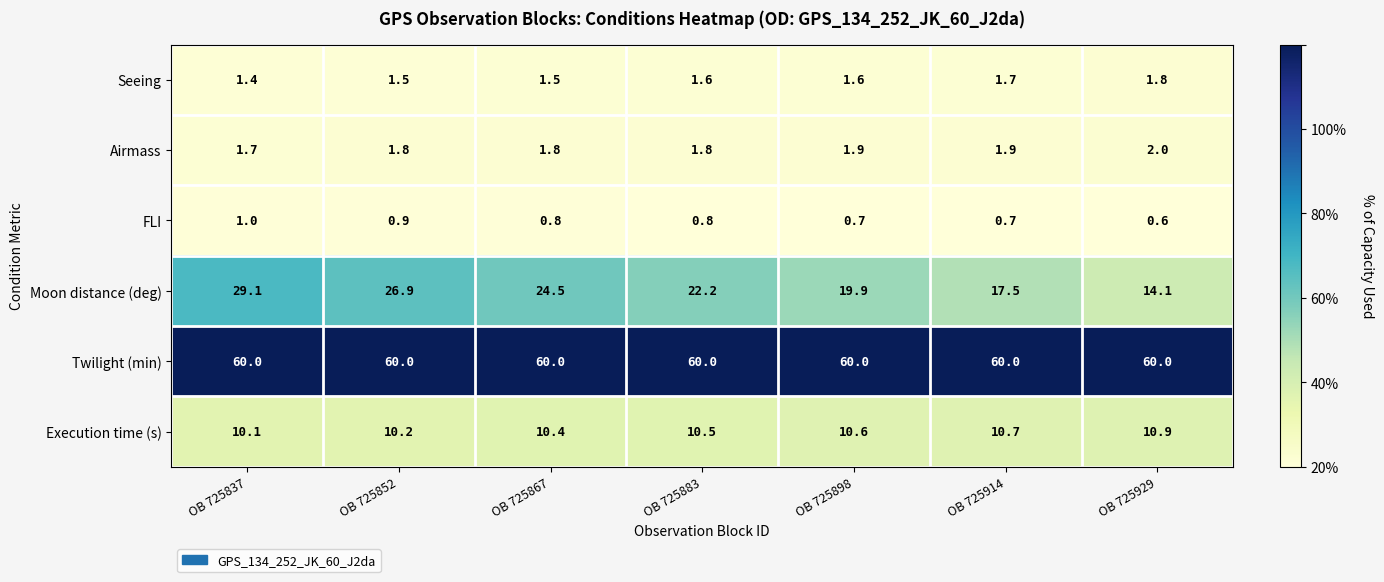

Which series has the largest total across all categories?

Twilight (min)